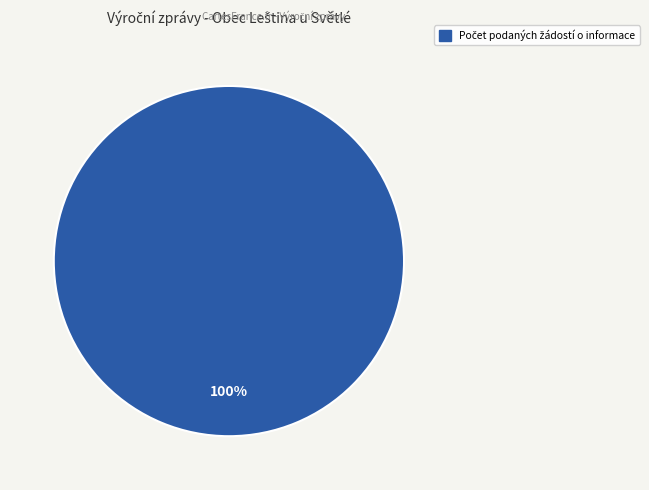

Does any single category account for the majority?

Yes